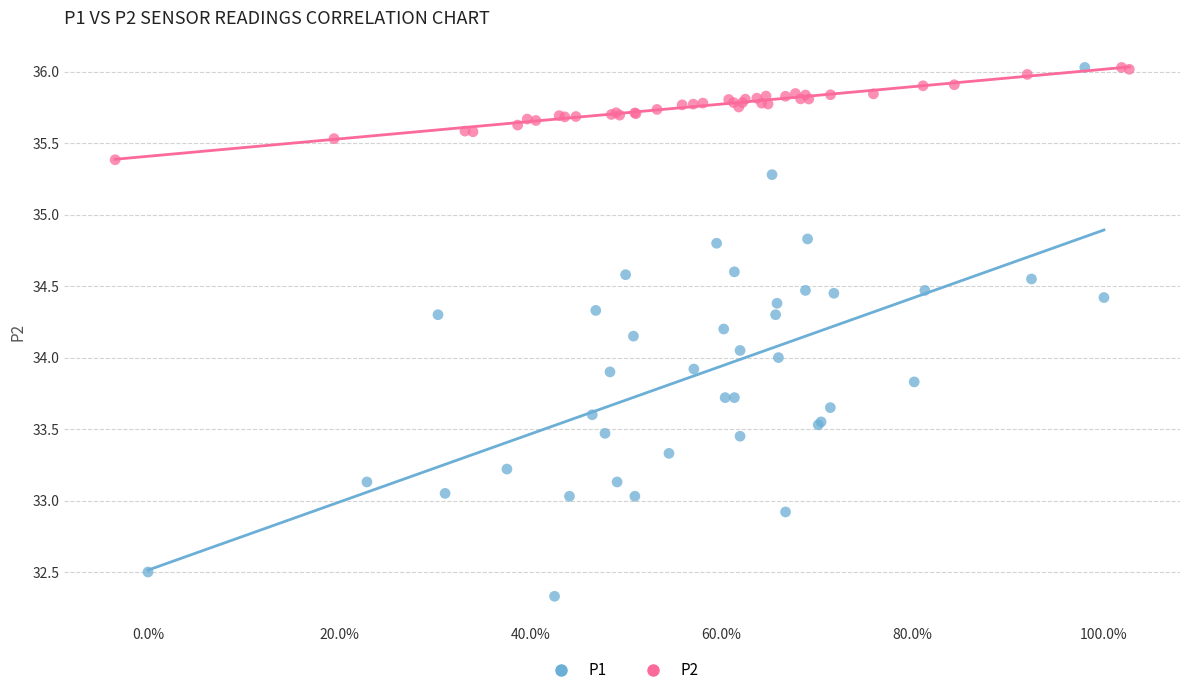

Which series has the widest spread of Y values?

P1